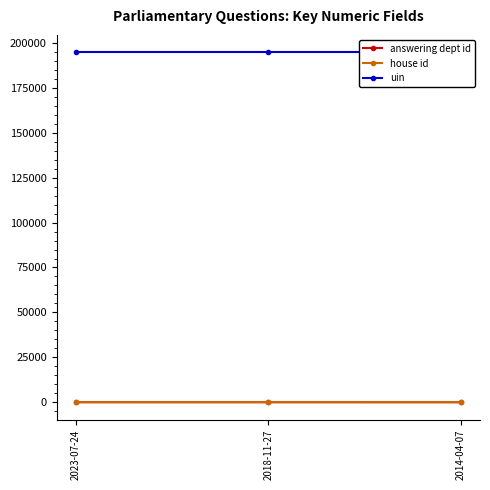

The answering dept id series shows 1 at 2014-04-07. True or false?

False